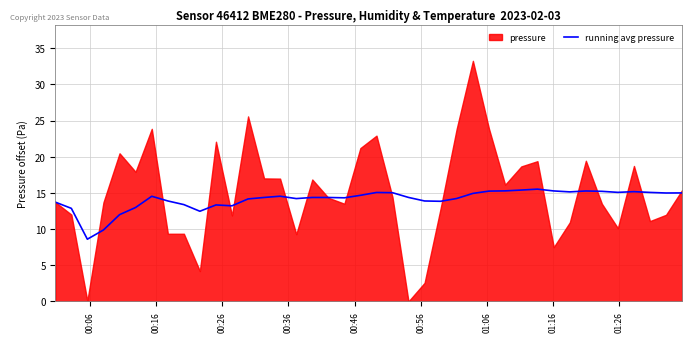

Count the number of categories in the chart.

40